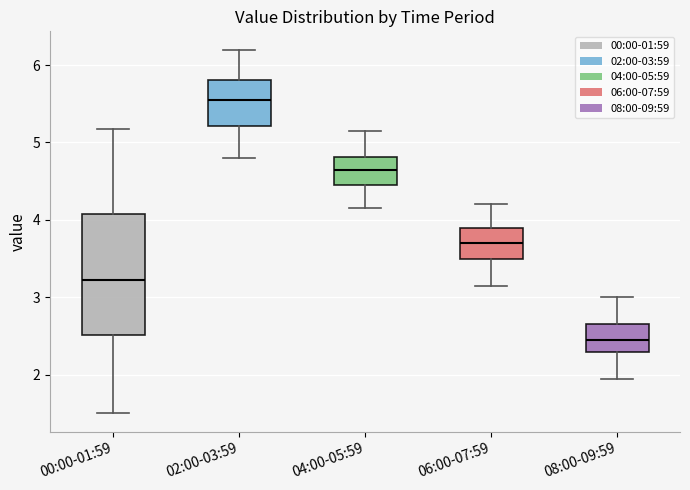

Where does the lower whisker of the box for 06:00-07:59 end on the y-axis? The values are not printed on the chart, so give them approximately, as read against the axis.

3.2